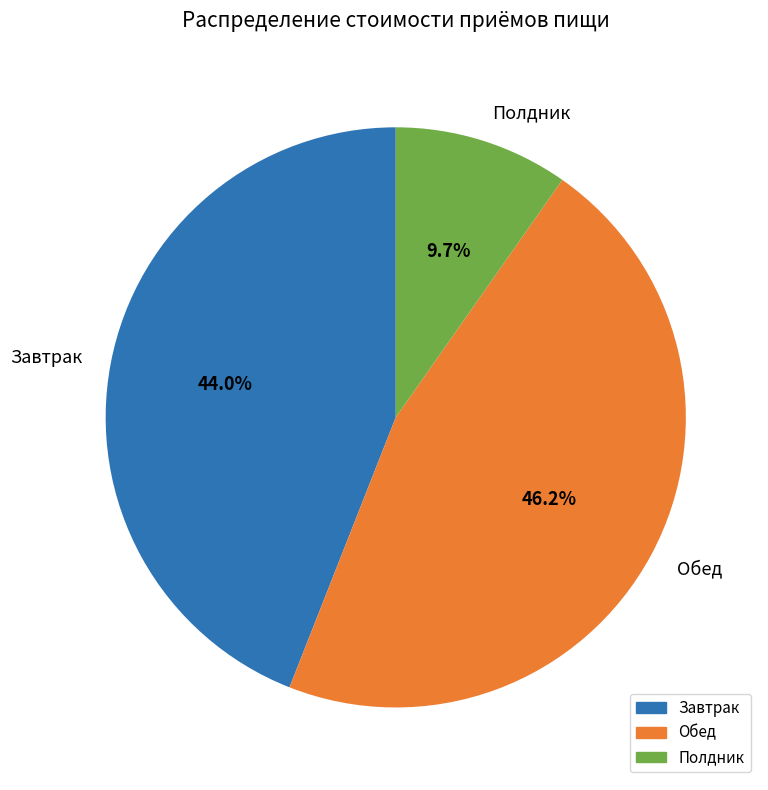

How many segments does this pie chart have?

3